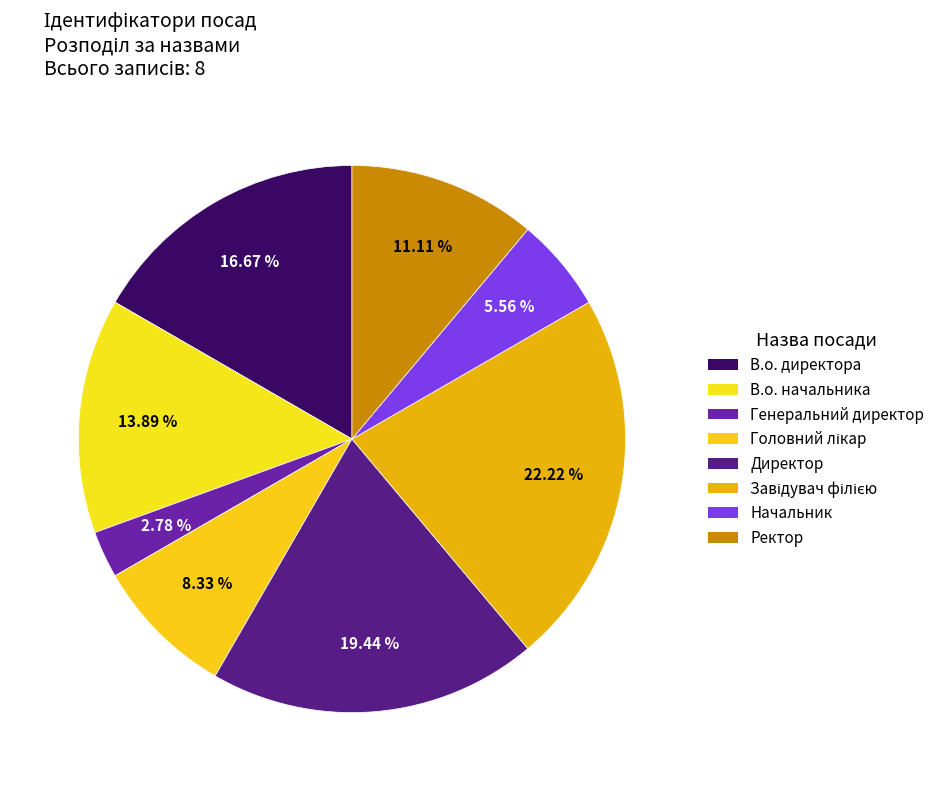

How many slices are in this pie chart?

8